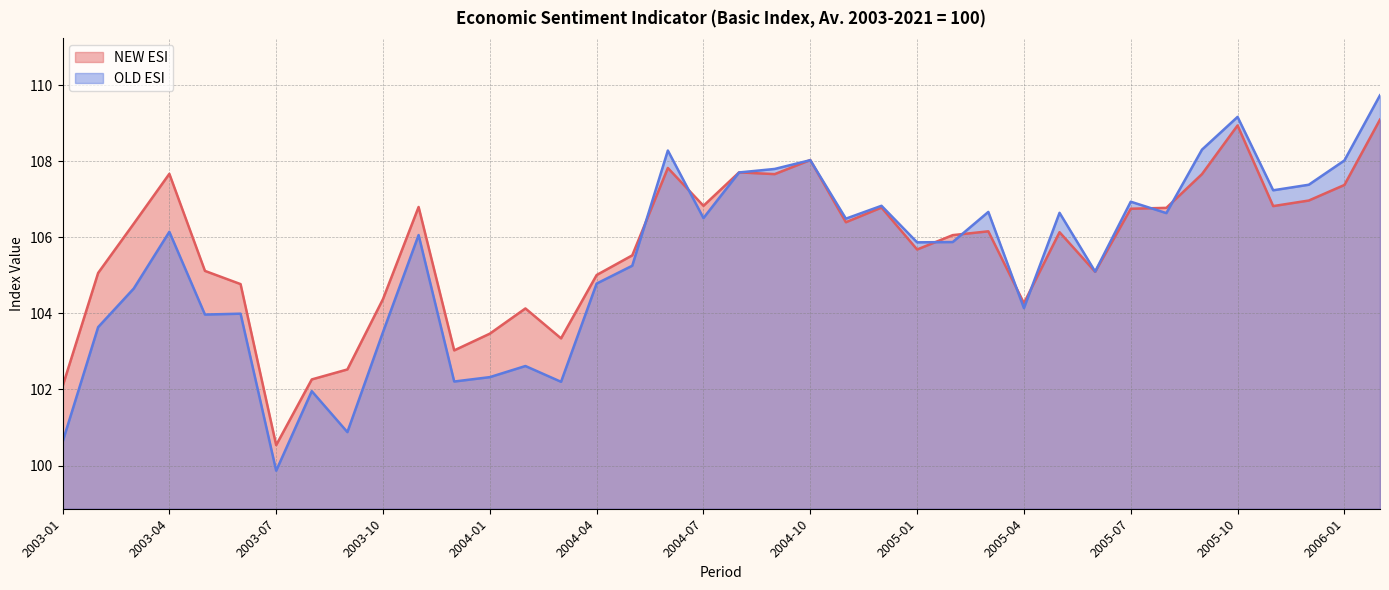

What is the smallest value displayed?

99.9